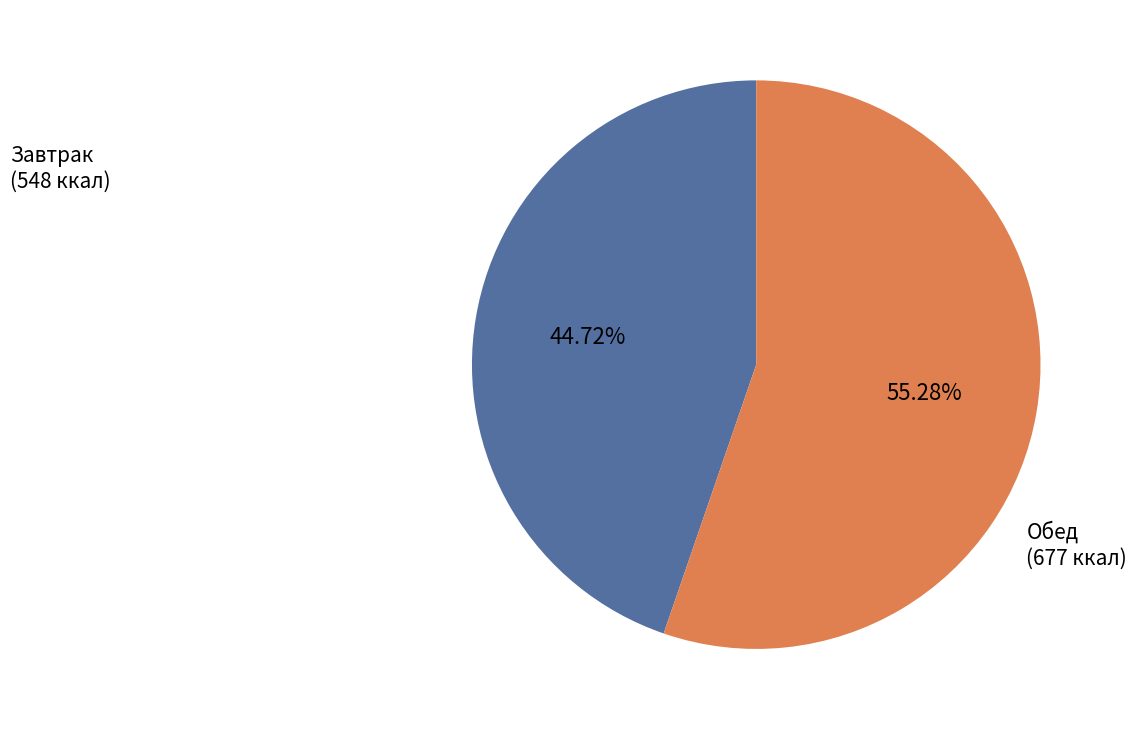

Does any single category account for the majority?

Yes